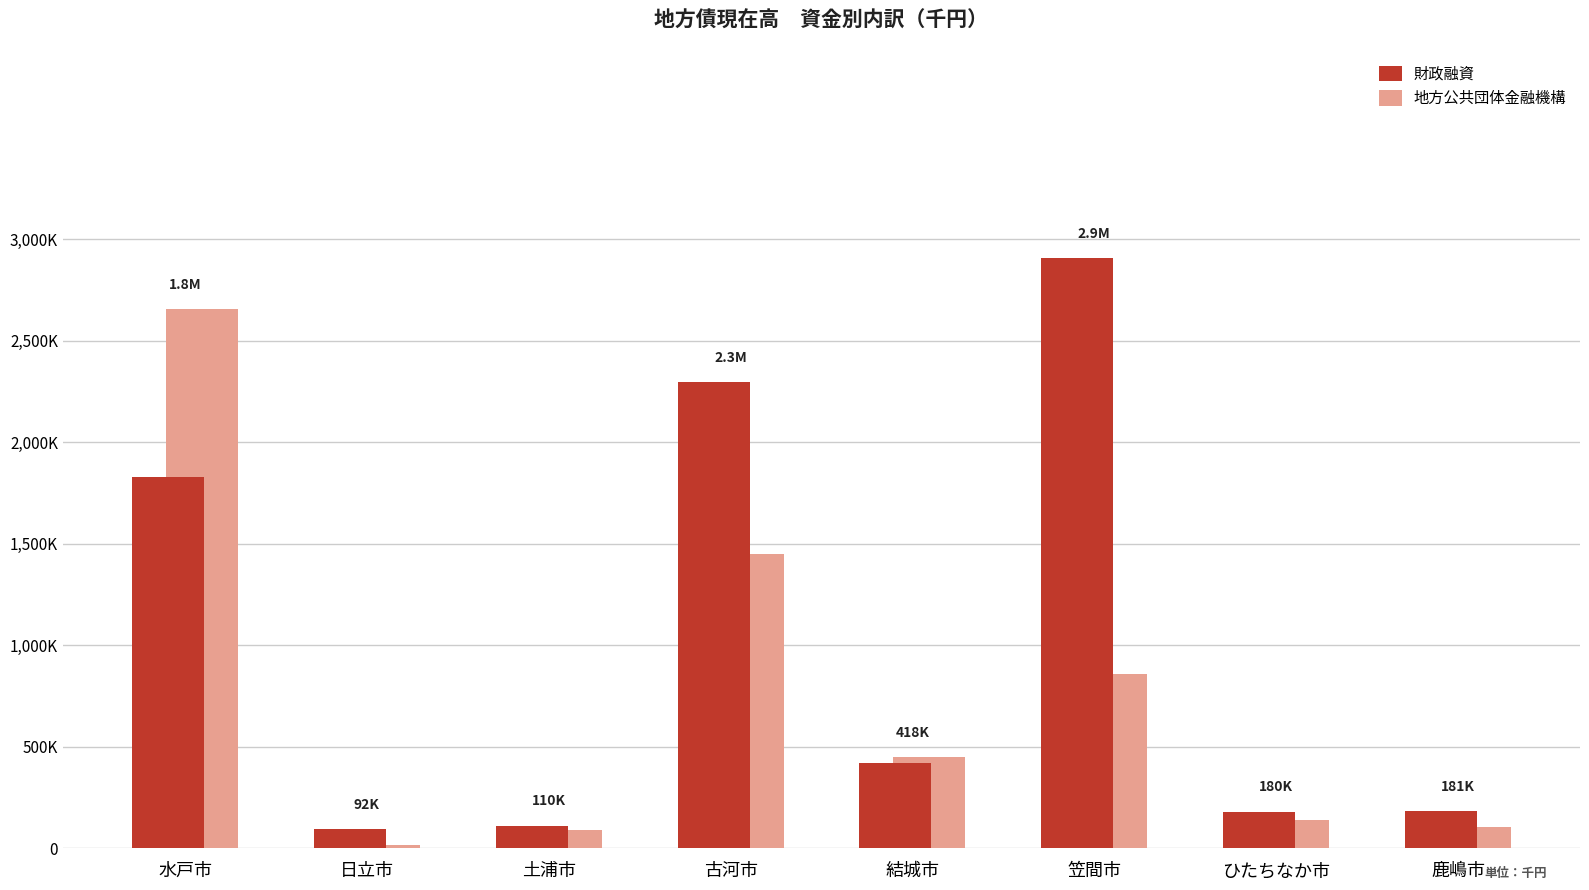

True or false: 財政融資 has a value of 119638 at 日立市.

False